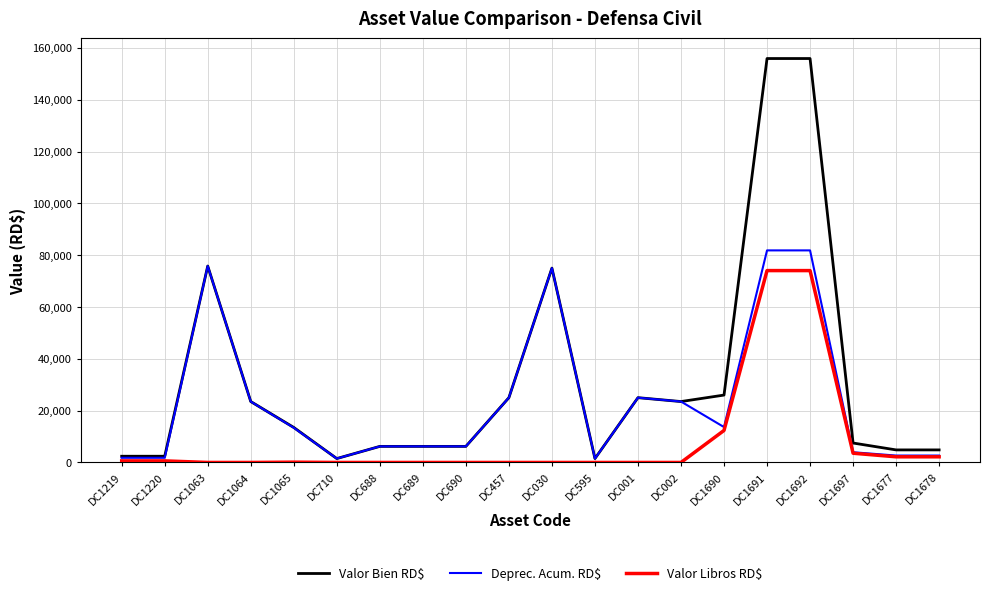

Which series has the largest total across all categories?

Valor Bien RD$